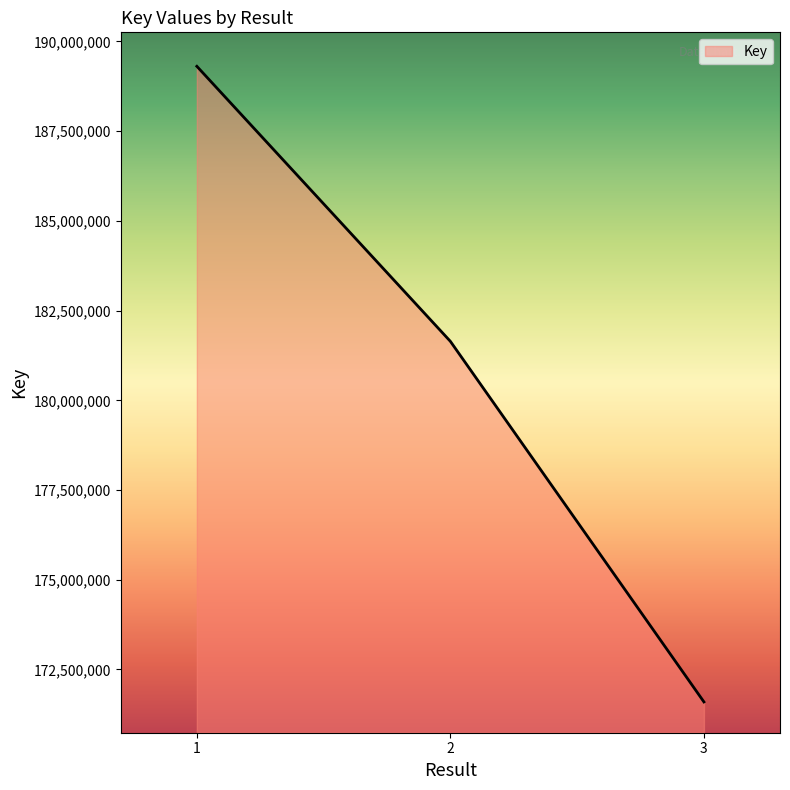

Where is the data nearest to the value 180451336?

2